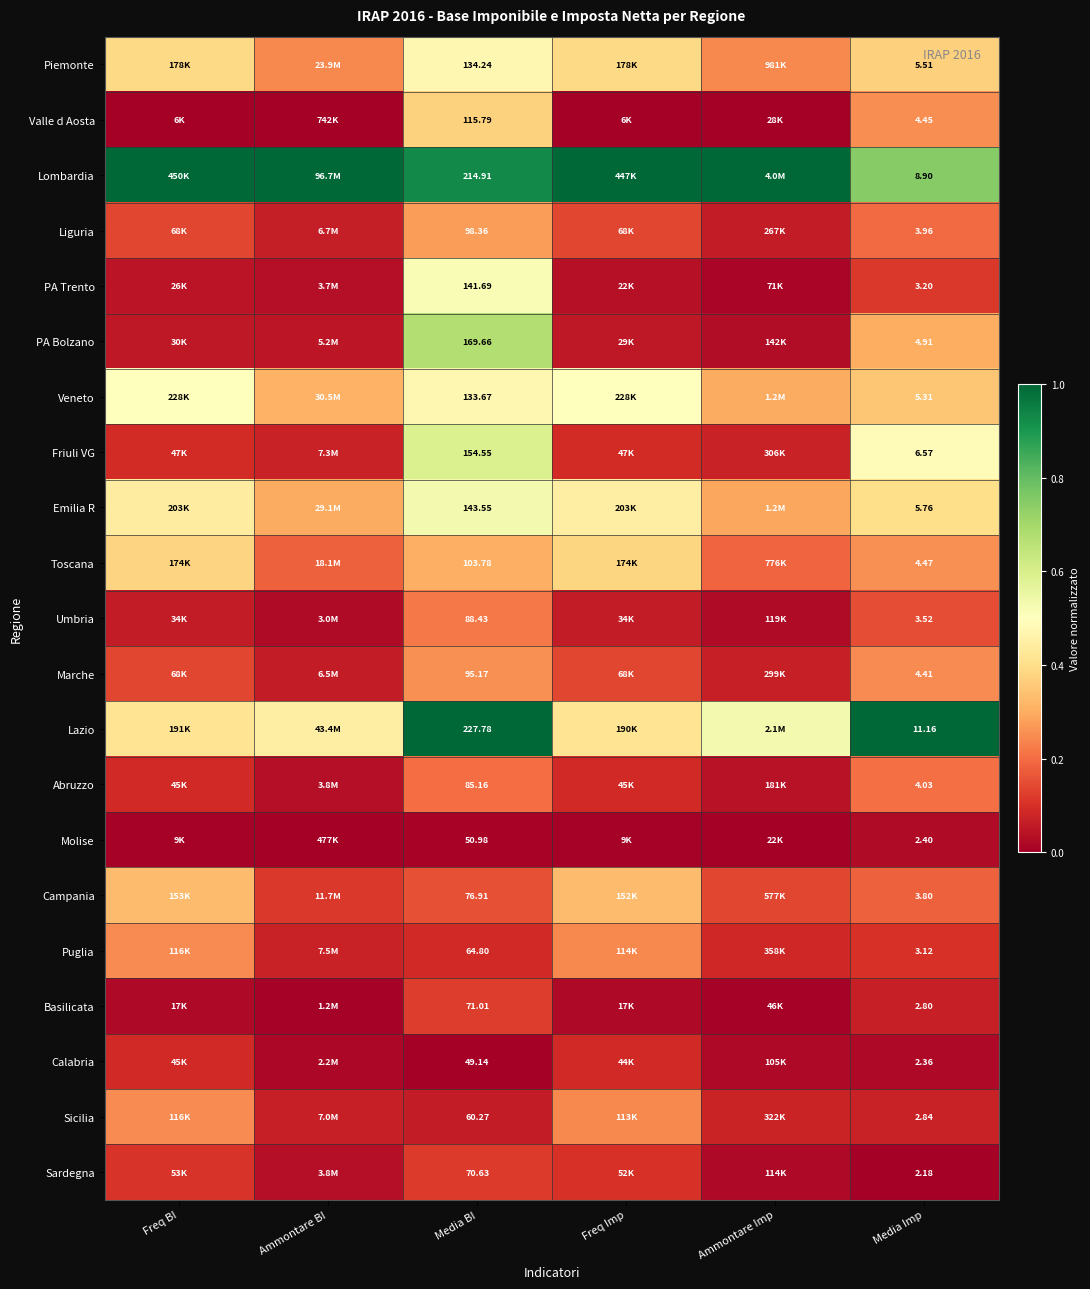

What is the spread (max minus min) of values at Media BI?

178.6